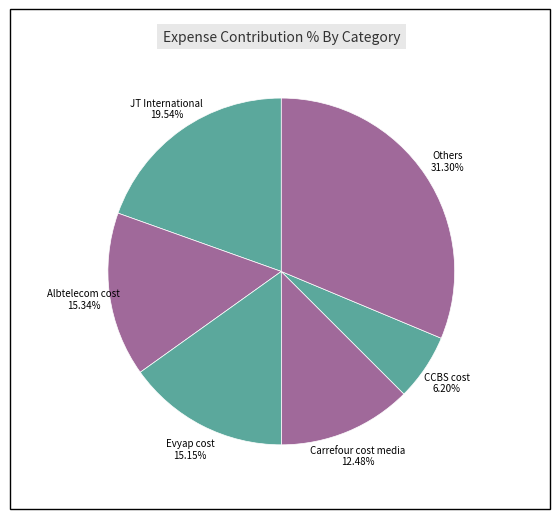

Which category has the biggest portion of the pie?

Others